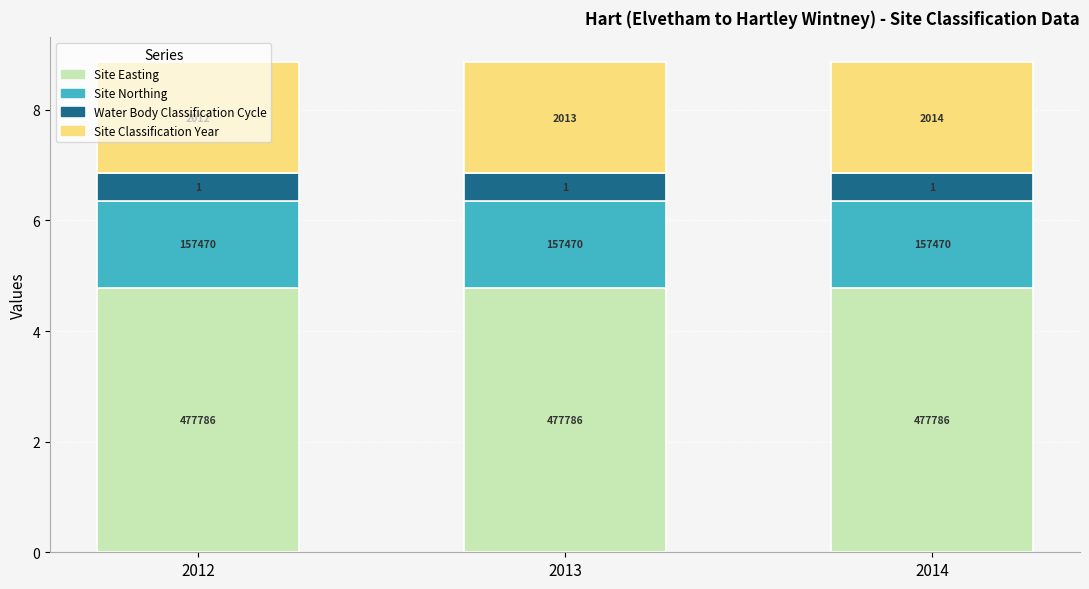

The value of Site Easting at 2012 is 7.2. True or false?

False